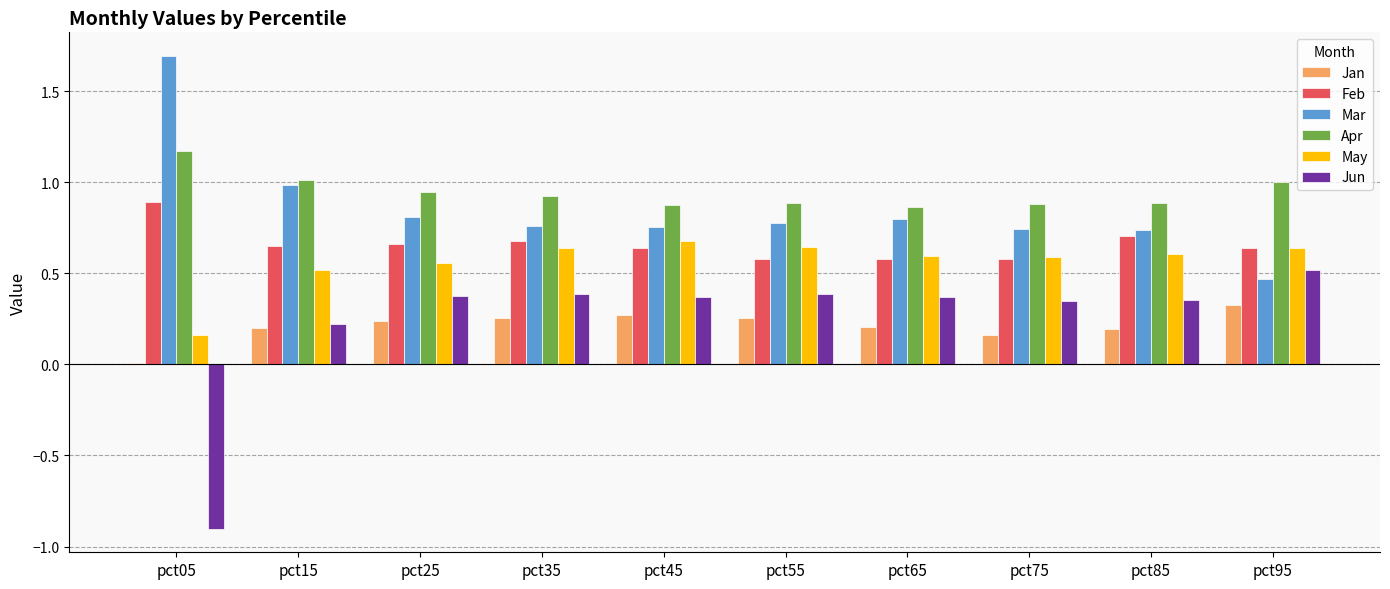

Is the value of Jun at pct55 greater than the value of Mar at pct05?

No